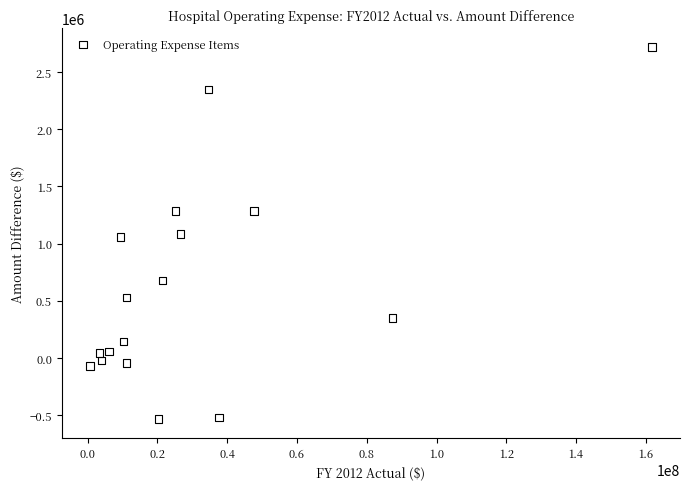

What is the range of X values (max minus min)?

161049154